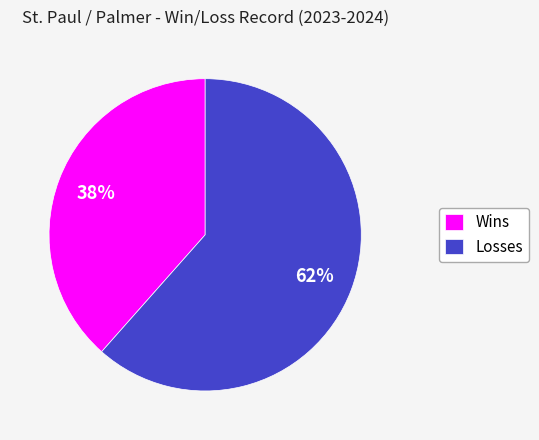

Is the sum of Wins and Losses greater than half?

Yes